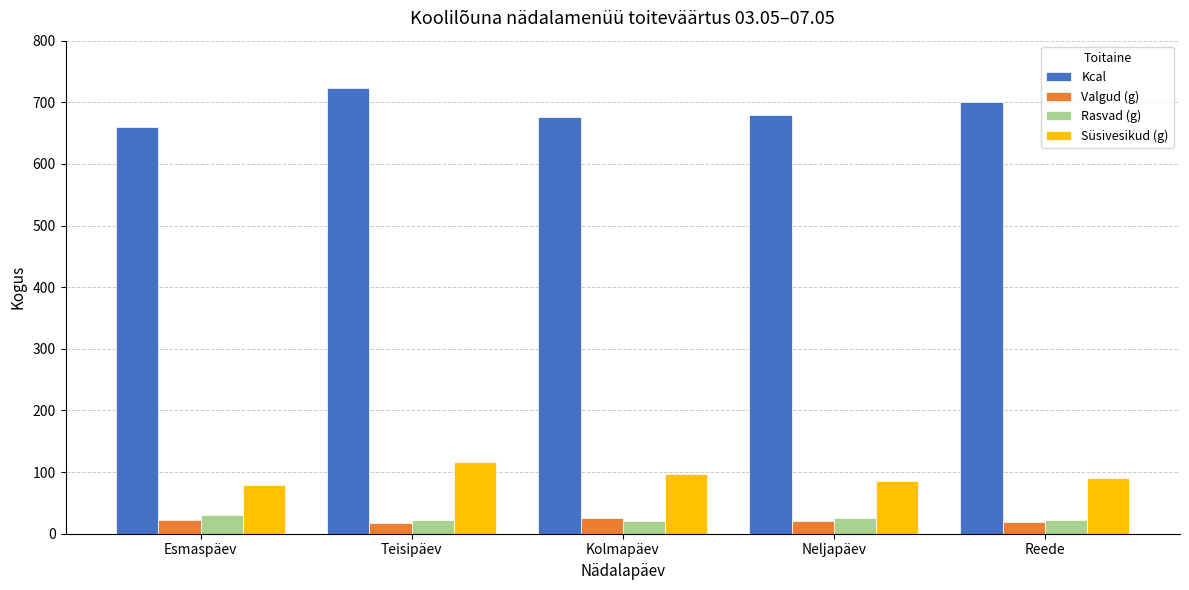

What is the spread (max minus min) of values at Esmaspäev?

637.7